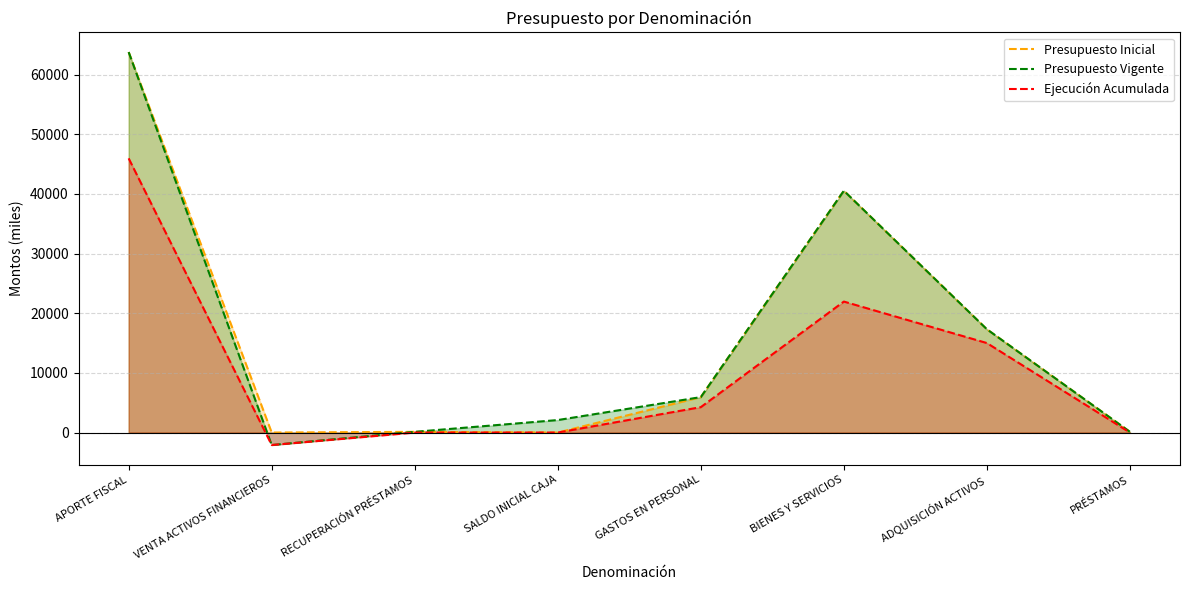

What is the difference between the maximum and minimum values in the Presupuesto Inicial series?

63795